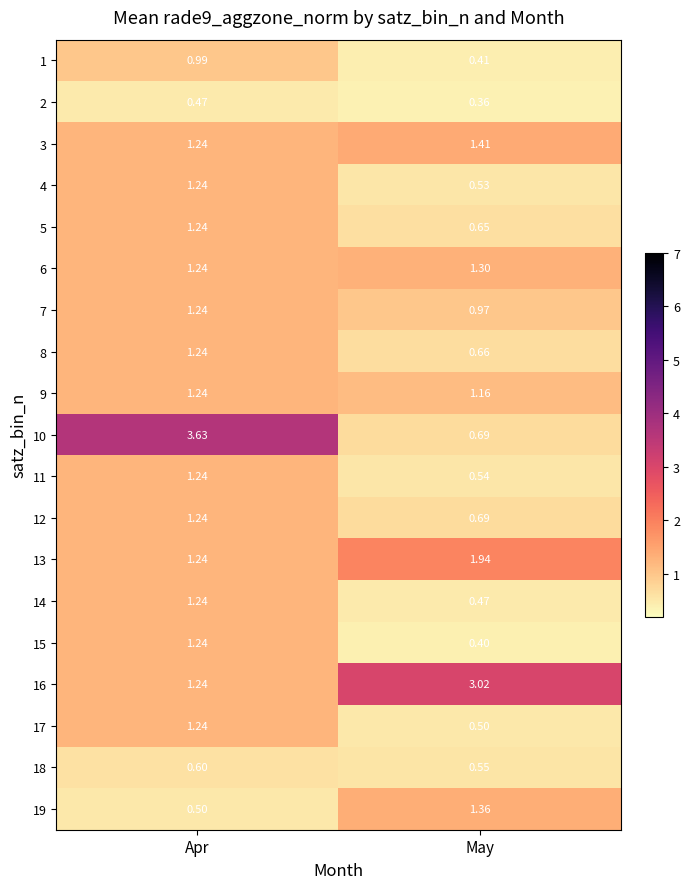

Which series has the widest spread of values?

10